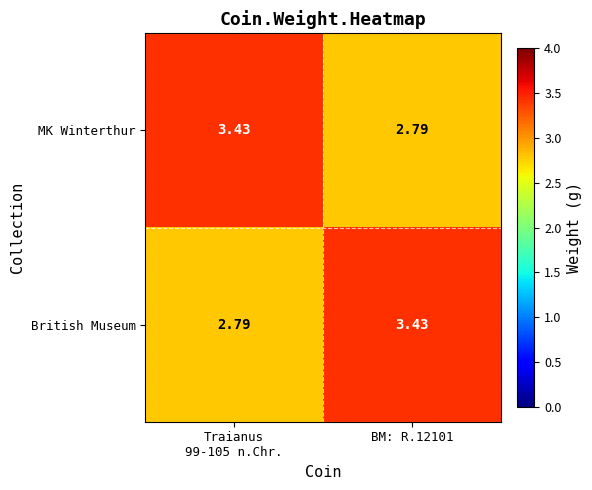

Rank the series at BM: R.12101 from lowest to highest value.

MK Winterthur, British Museum